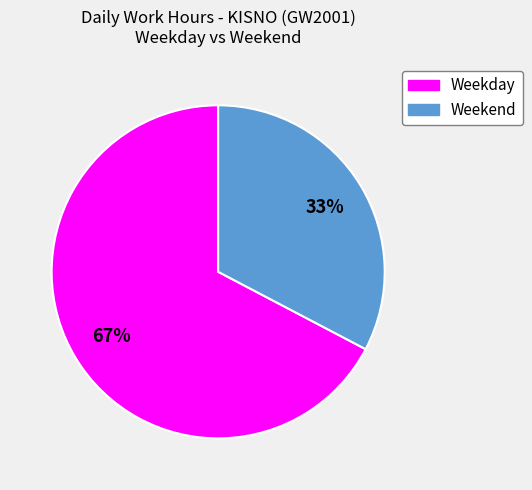

Count the number of slices in the pie.

2